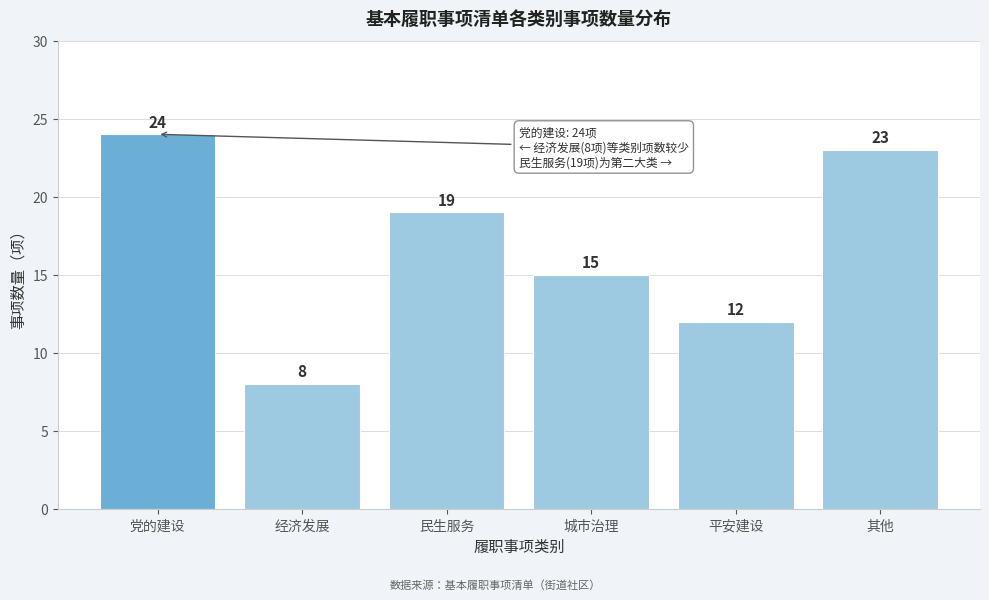

Reading left to right, transcribe all the data shown in this chart.

24	8	19	15	12	23